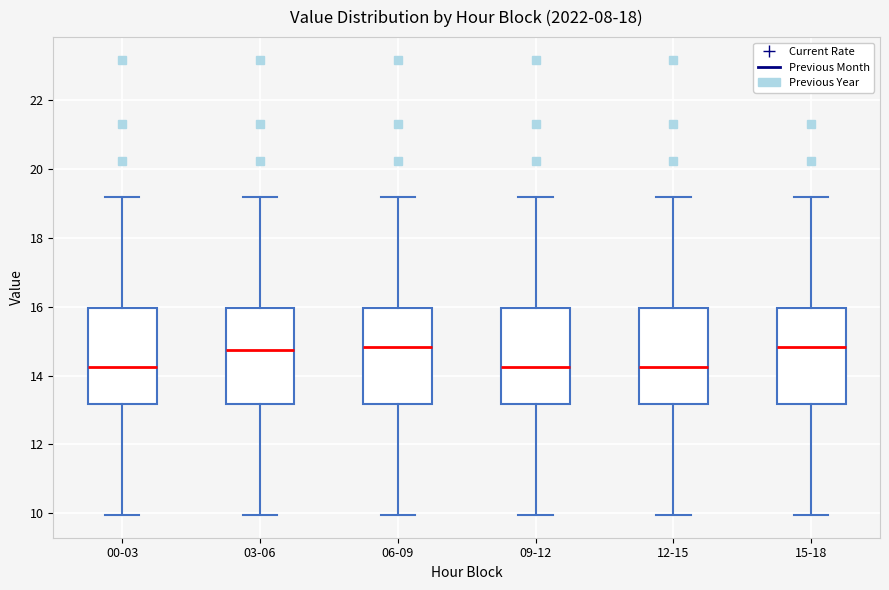

Where is the upper edge of the box for 15-18 on the y-axis? The values are not printed on the chart, so give them approximately, as read against the axis.

16.0